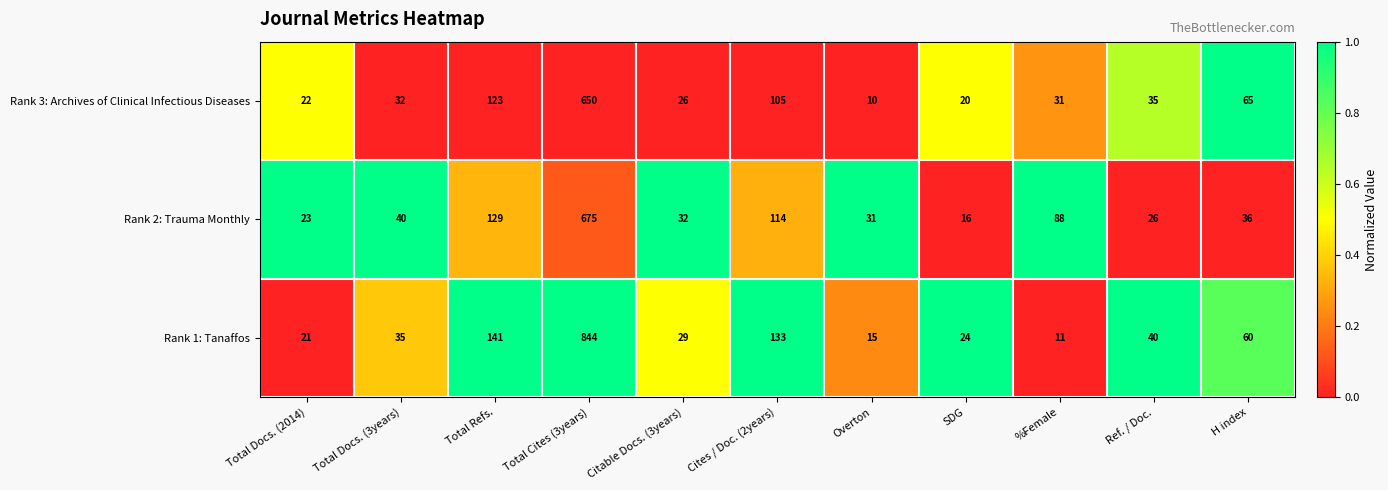

What is the spread (max minus min) of values at Total Cites (3years)?

194